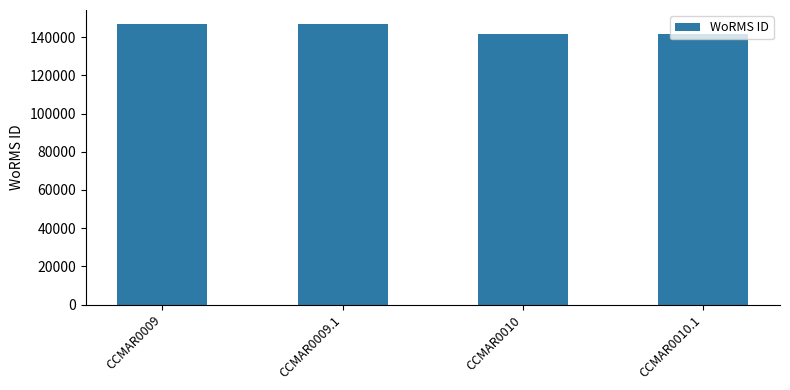

What is the average value?

144404